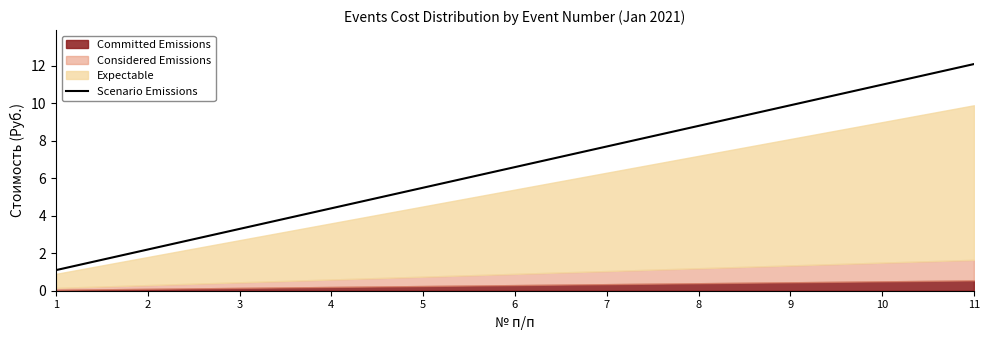

What is the ratio of the value at 3 to the value at 2?

1.5